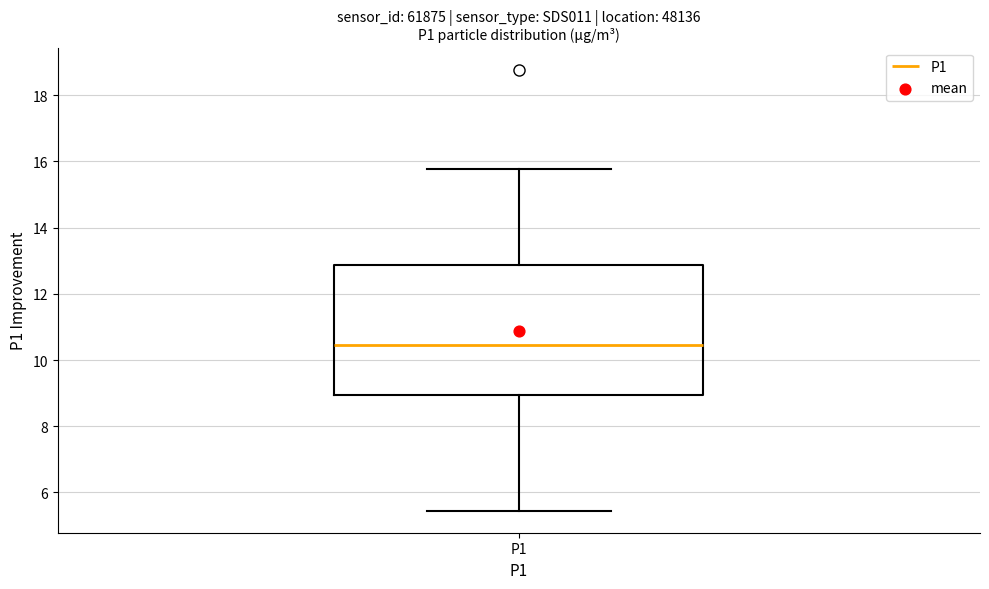

Where does the upper whisker of the box for P1 end on the y-axis? The values are not printed on the chart, so give them approximately, as read against the axis.

15.8